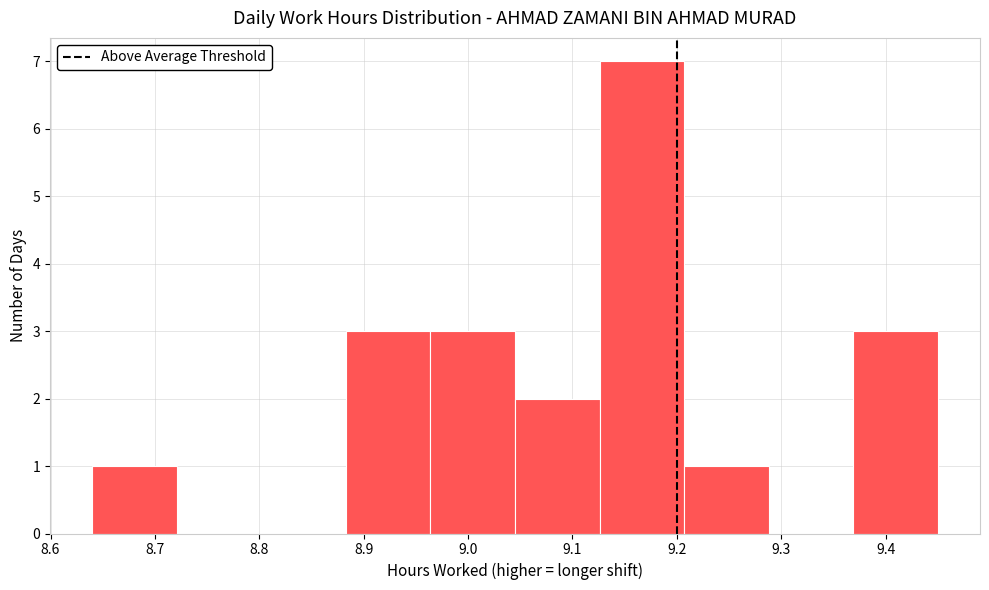

Reading left to right, list every bar in this chart as the range it spans on the x-axis followed by its height. Neither the bar edges nor the heights are printed on the chart, so give them approximately, as read against the axes.

8.640 to 8.721: 1
8.721 to 8.802: 0
8.802 to 8.883: 0
8.883 to 8.964: 3
8.964 to 9.045: 3
9.045 to 9.126: 2
9.126 to 9.207: 7
9.207 to 9.288: 1
9.288 to 9.369: 0
9.369 to 9.450: 3